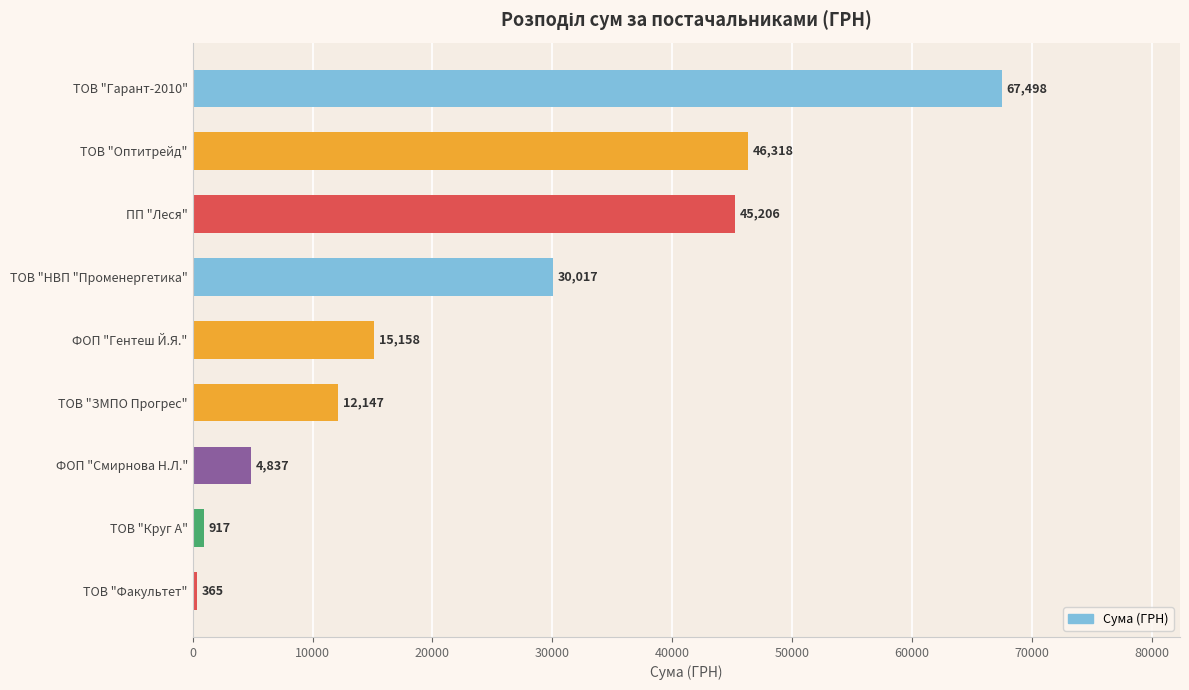

Which category has the lowest value across all series?

ТОВ "Факультет"